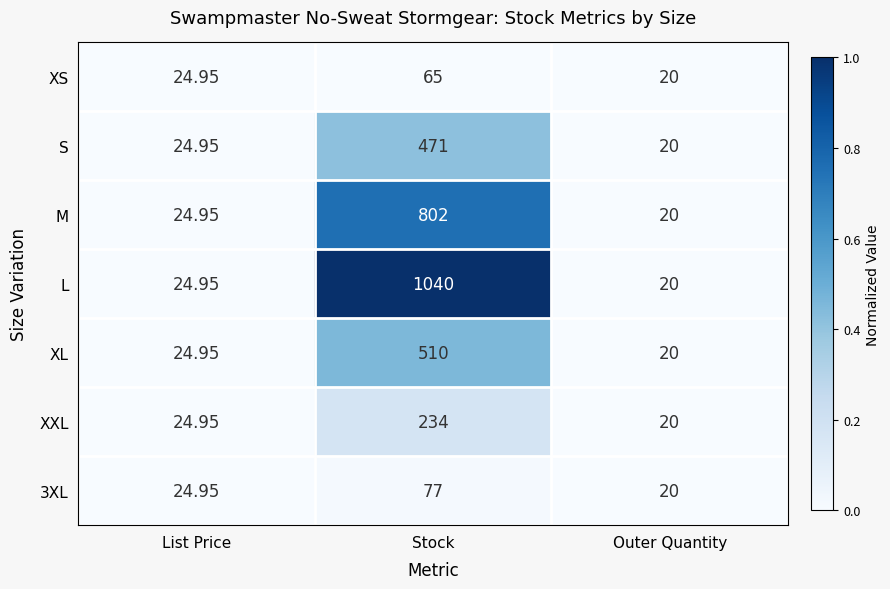

Which series has the largest range (max minus min)?

L